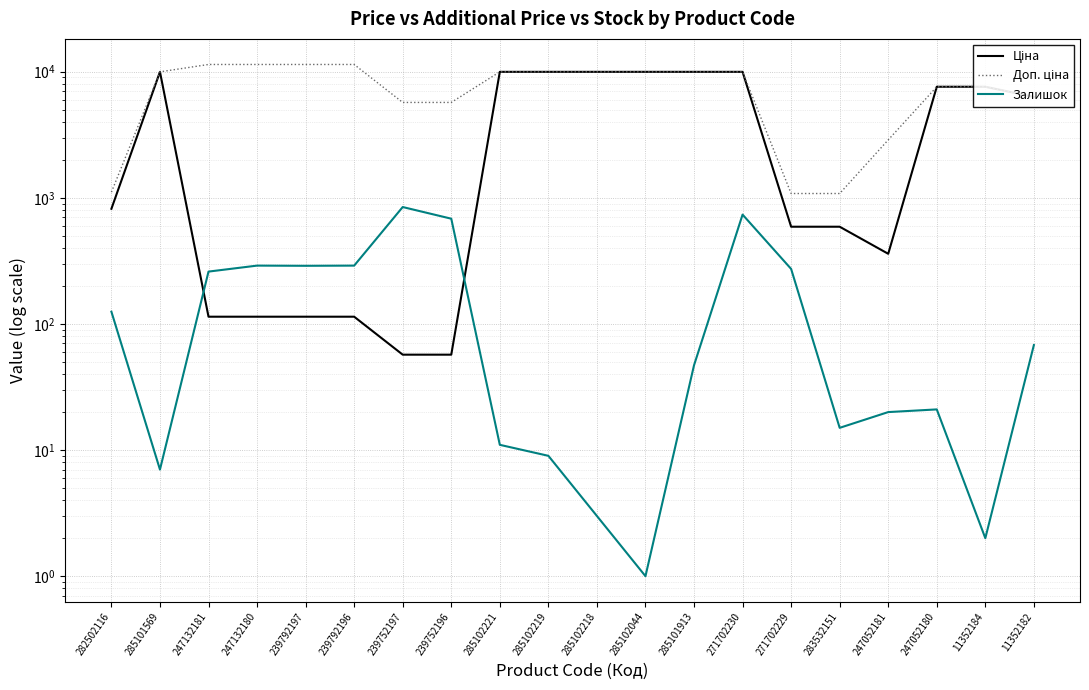

What is the label of the 12th point from the right?

285102221